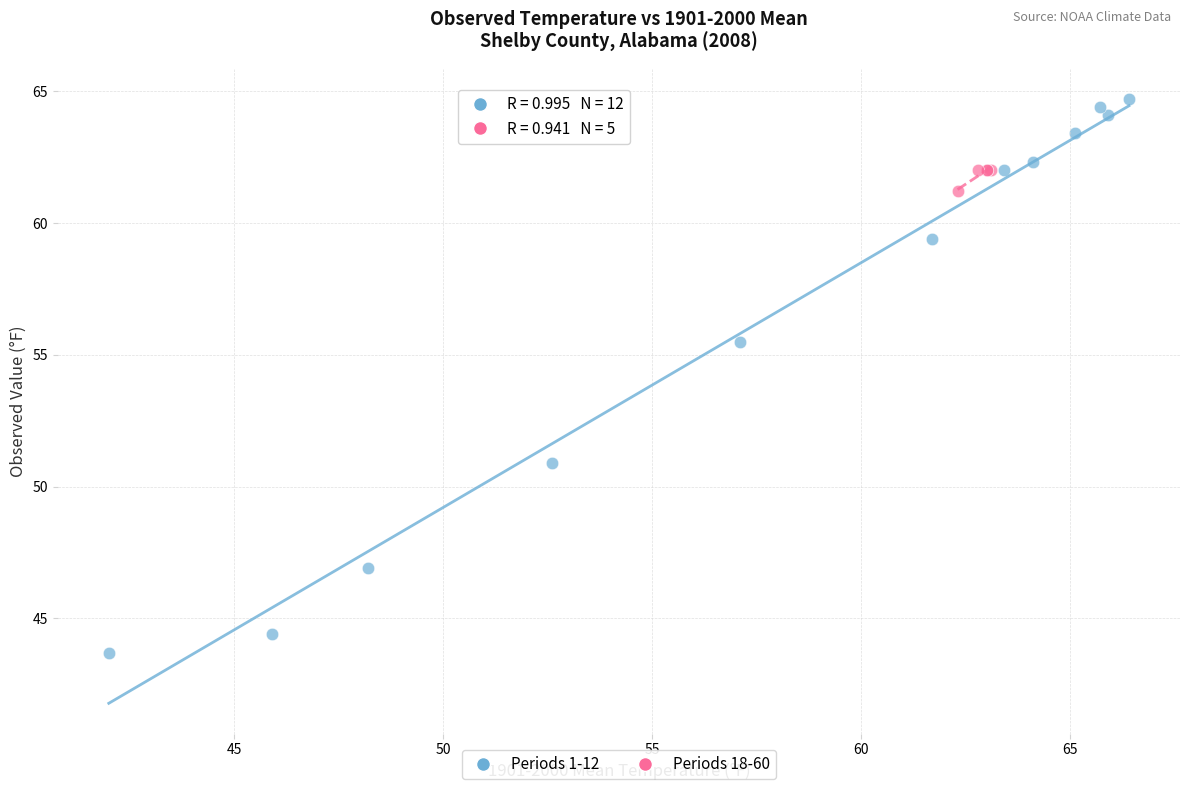

What are all the series names shown in the legend?

Periods 1-12, Periods 18-60